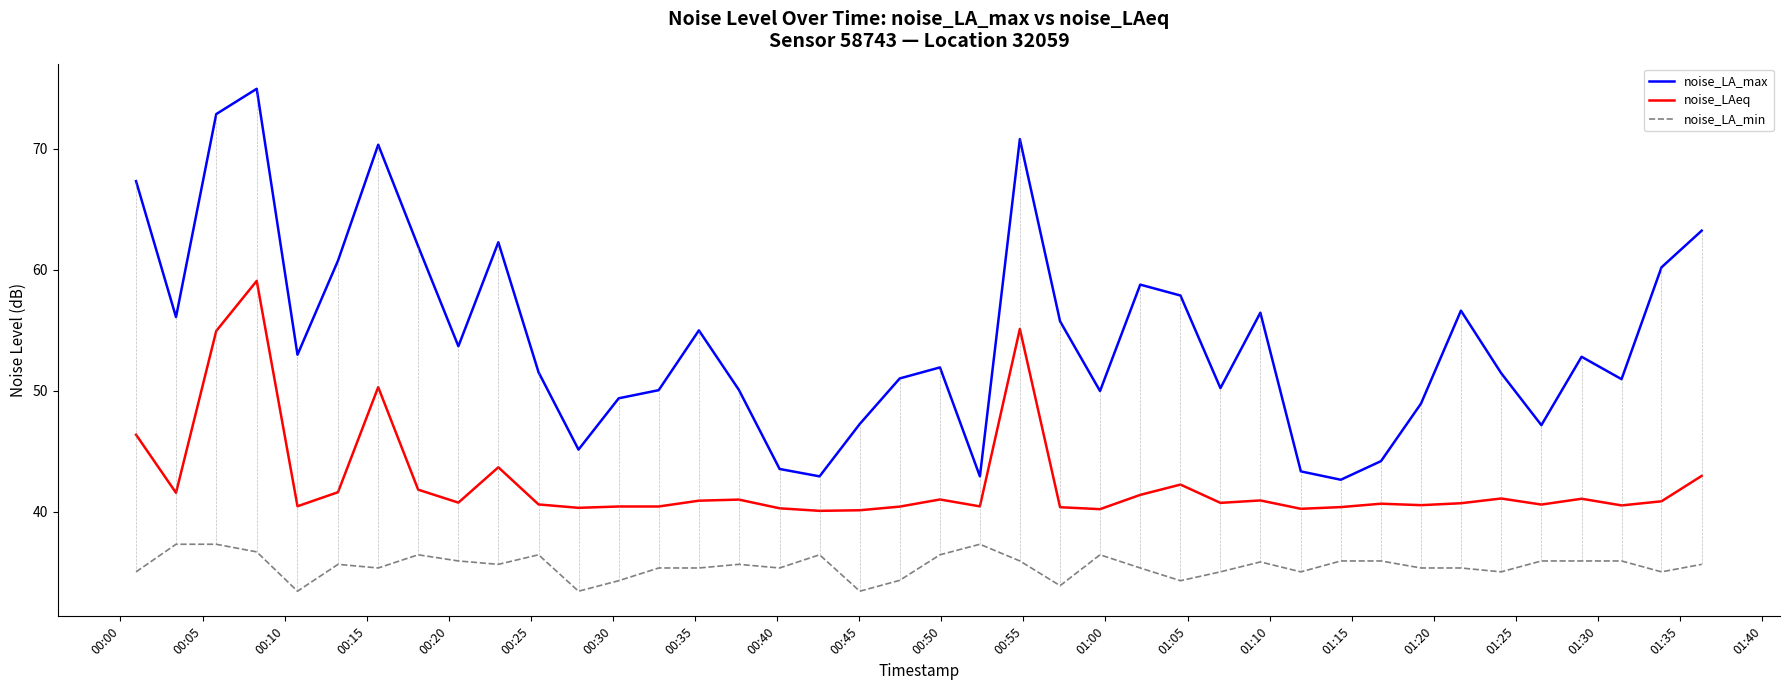

What are all the series names shown in the legend?

noise_LA_max, noise_LAeq, noise_LA_min